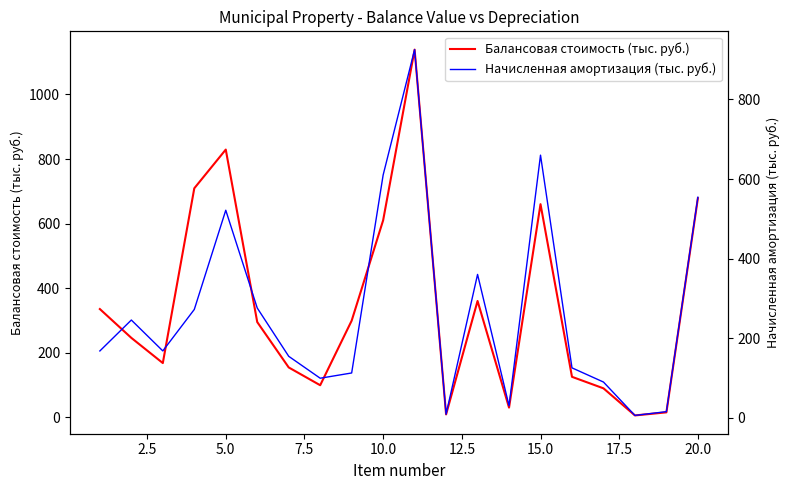

True or false: Балансовая стоимость (тыс. руб.) and Начисленная амортизация (тыс. руб.) intersect in this chart.

False